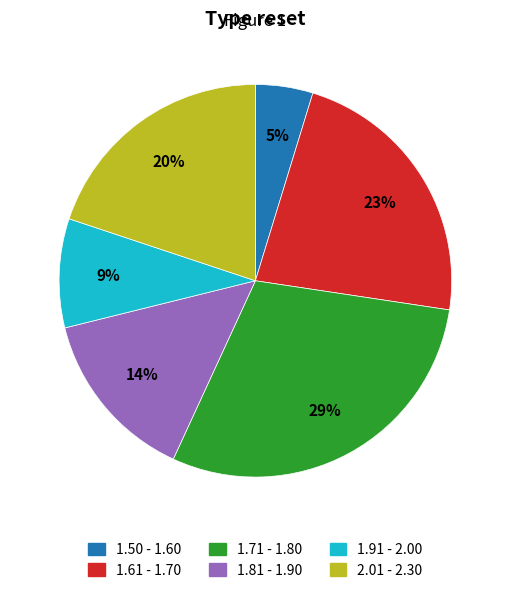

To the nearest percent, what is the average slice percentage?

17%